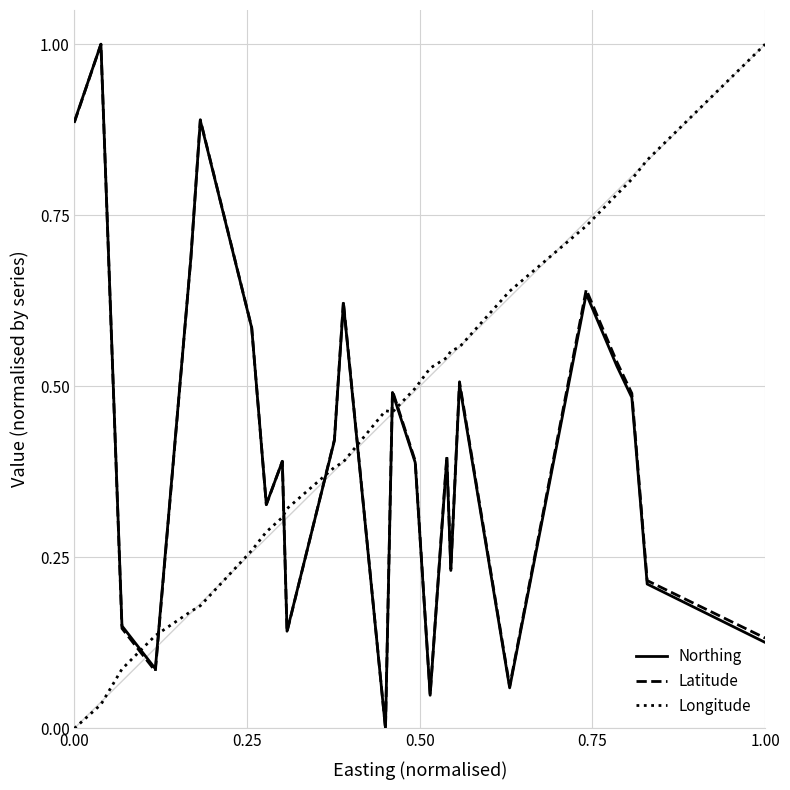

What is the difference between the maximum and minimum values in the Latitude series?

1.0